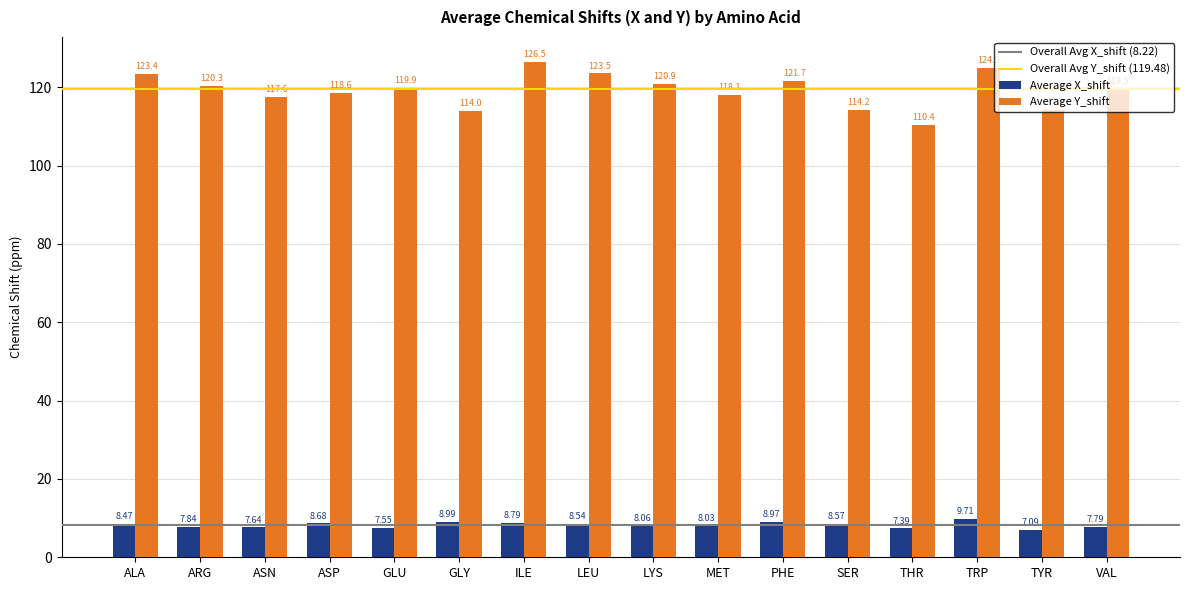

Which category has the highest value in the Average X_shift series?

TRP